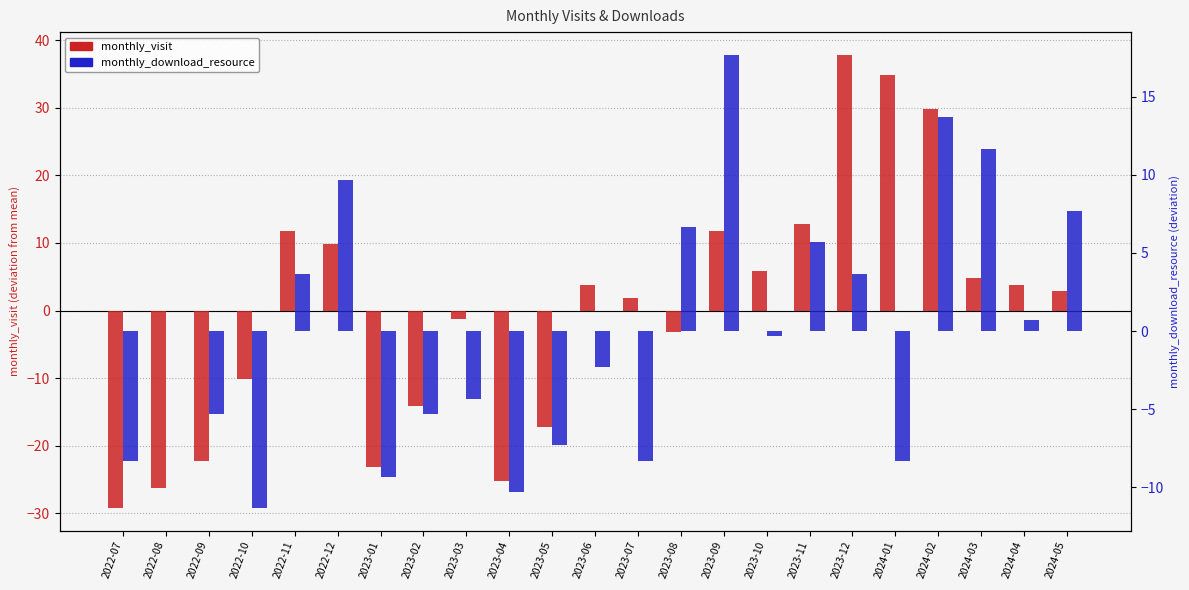

Where is monthly_download_resource nearest to the value 3?

2022-11